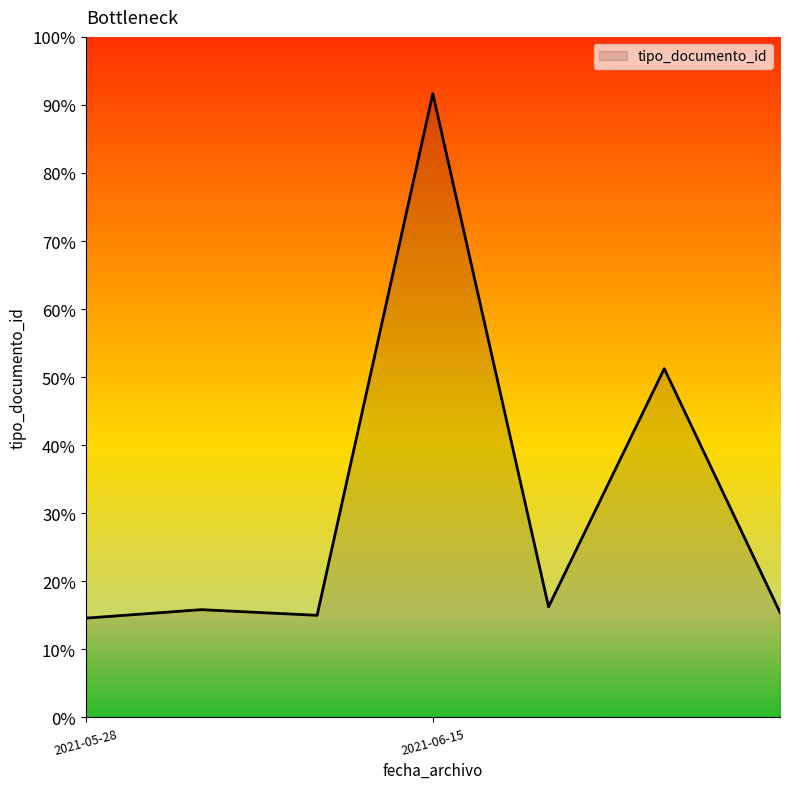

Is this an area chart (filled region under the line)?

Yes